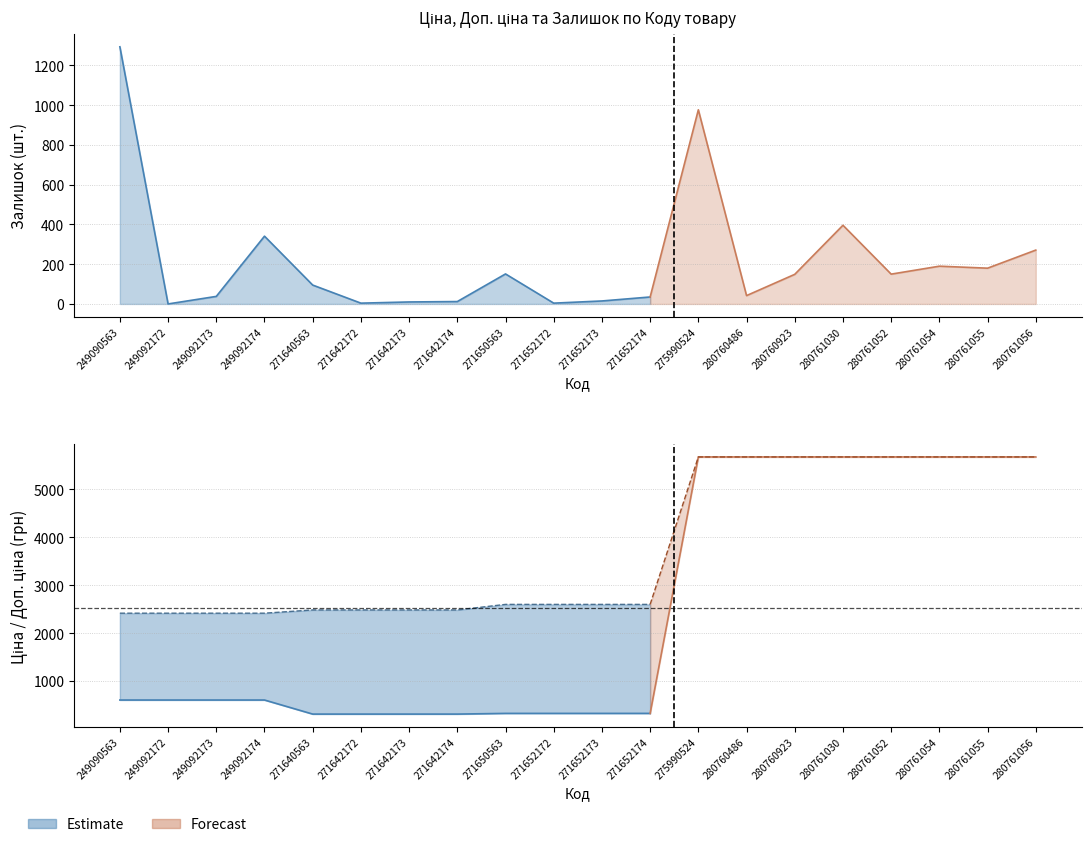

What is the sum of the Залишок values at 271652174 and 280761054?

225.0